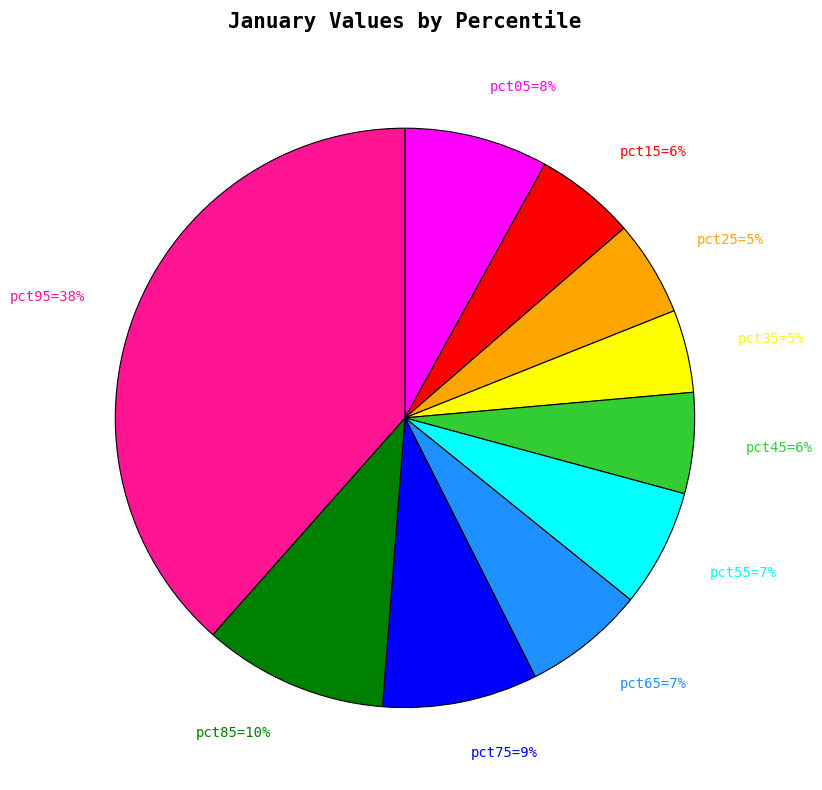

To the nearest percent, what is the average slice percentage?

10%